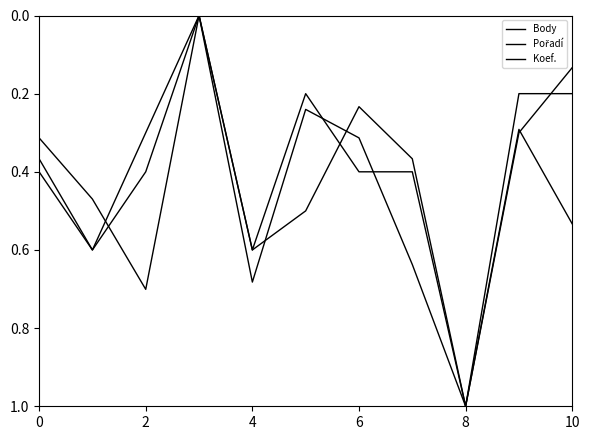

True or false: Koef. and Pořadí intersect in this chart.

True